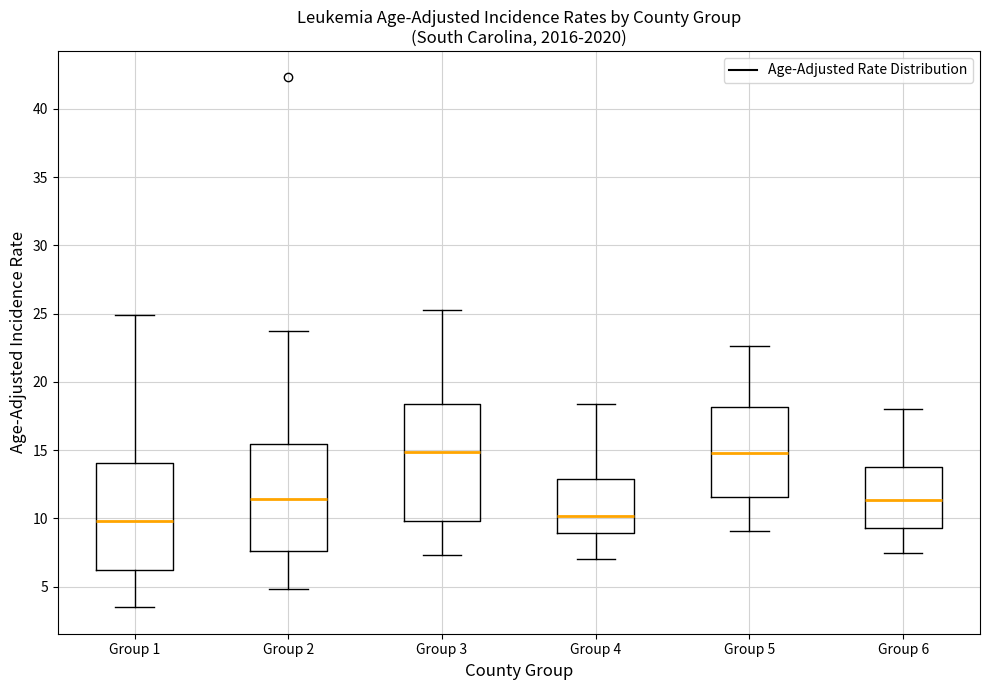

Comparing the boxes themselves (not the whiskers), which one is the tallest?

Group 3